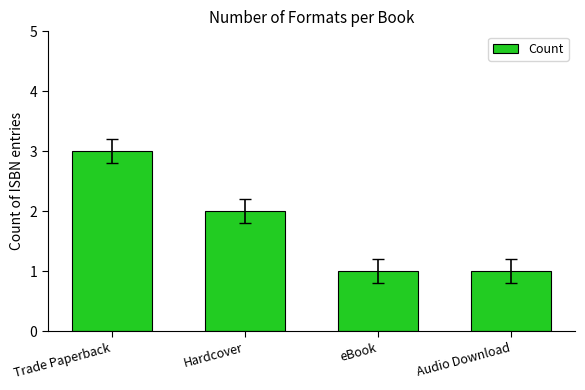

What is the average value?

2